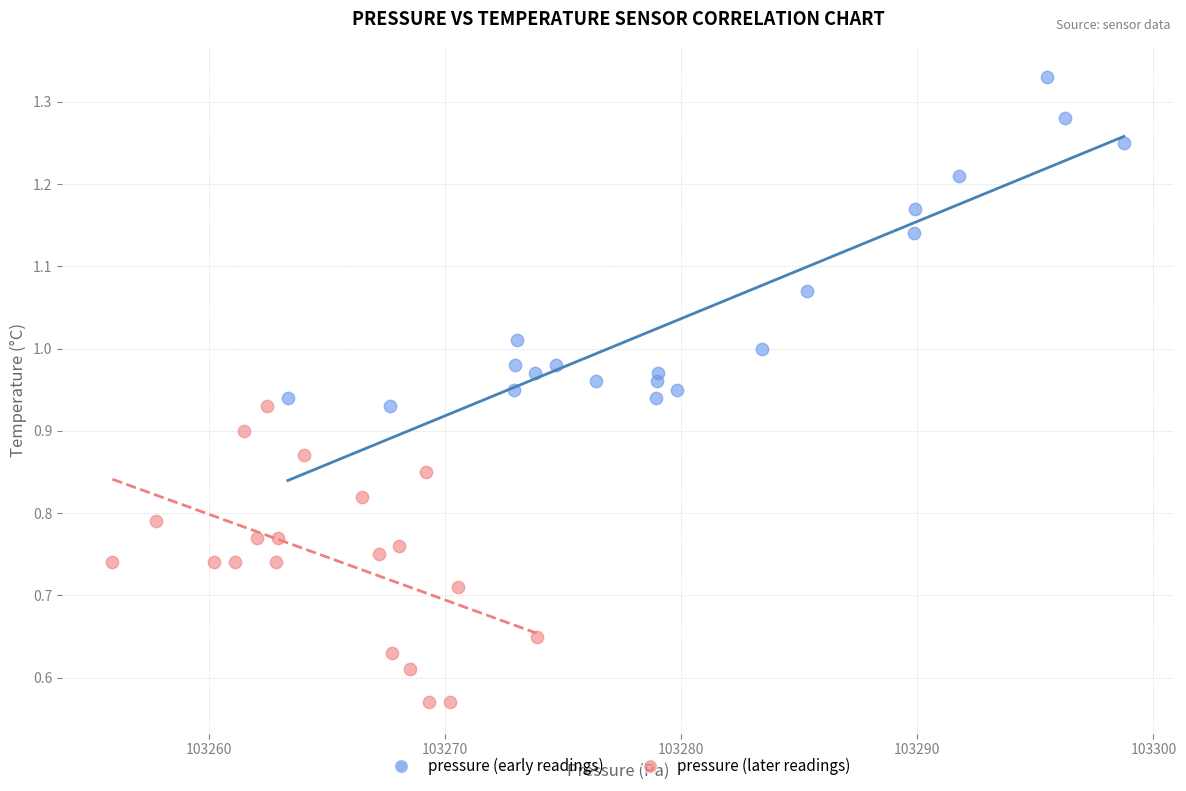

What are all the series names shown in the legend?

pressure (early readings), pressure (later readings)